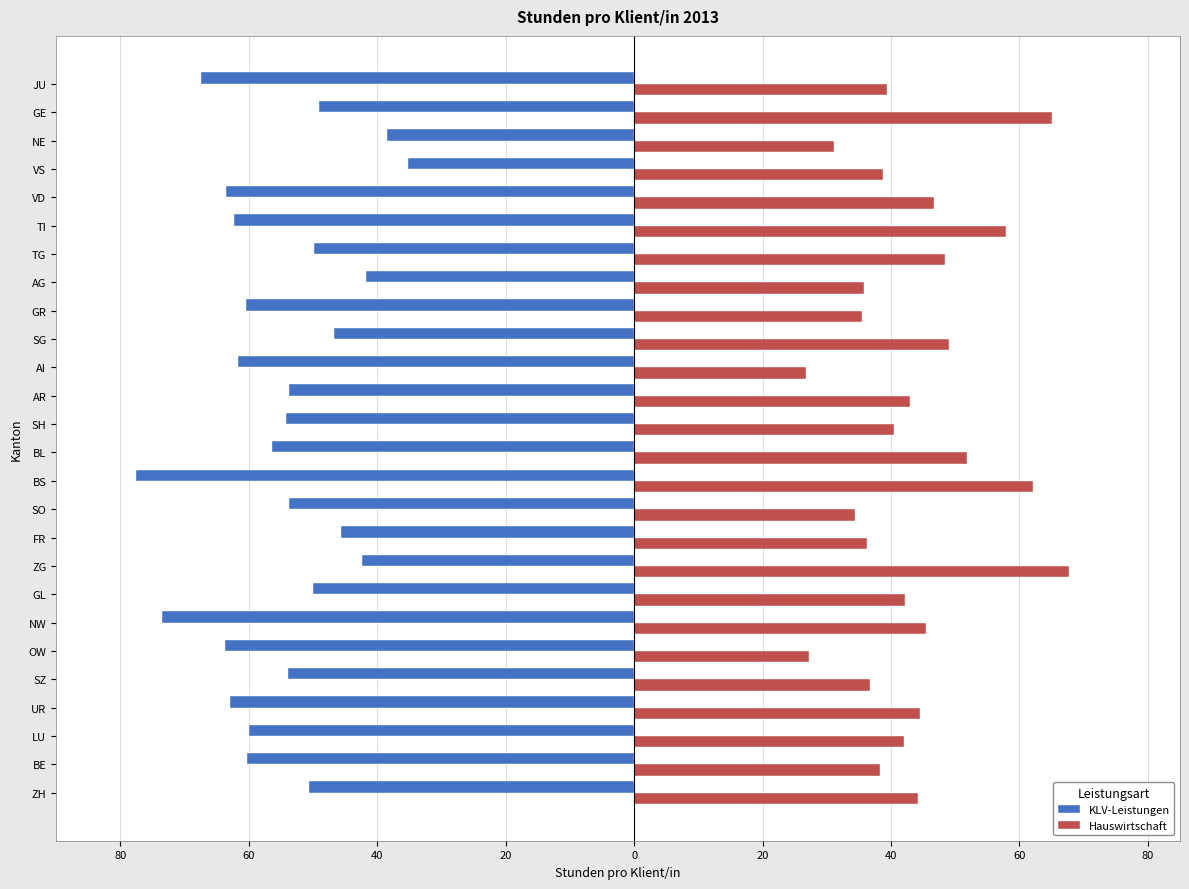

What are all the series names shown in the legend?

KLV-Leistungen, Hauswirtschaft